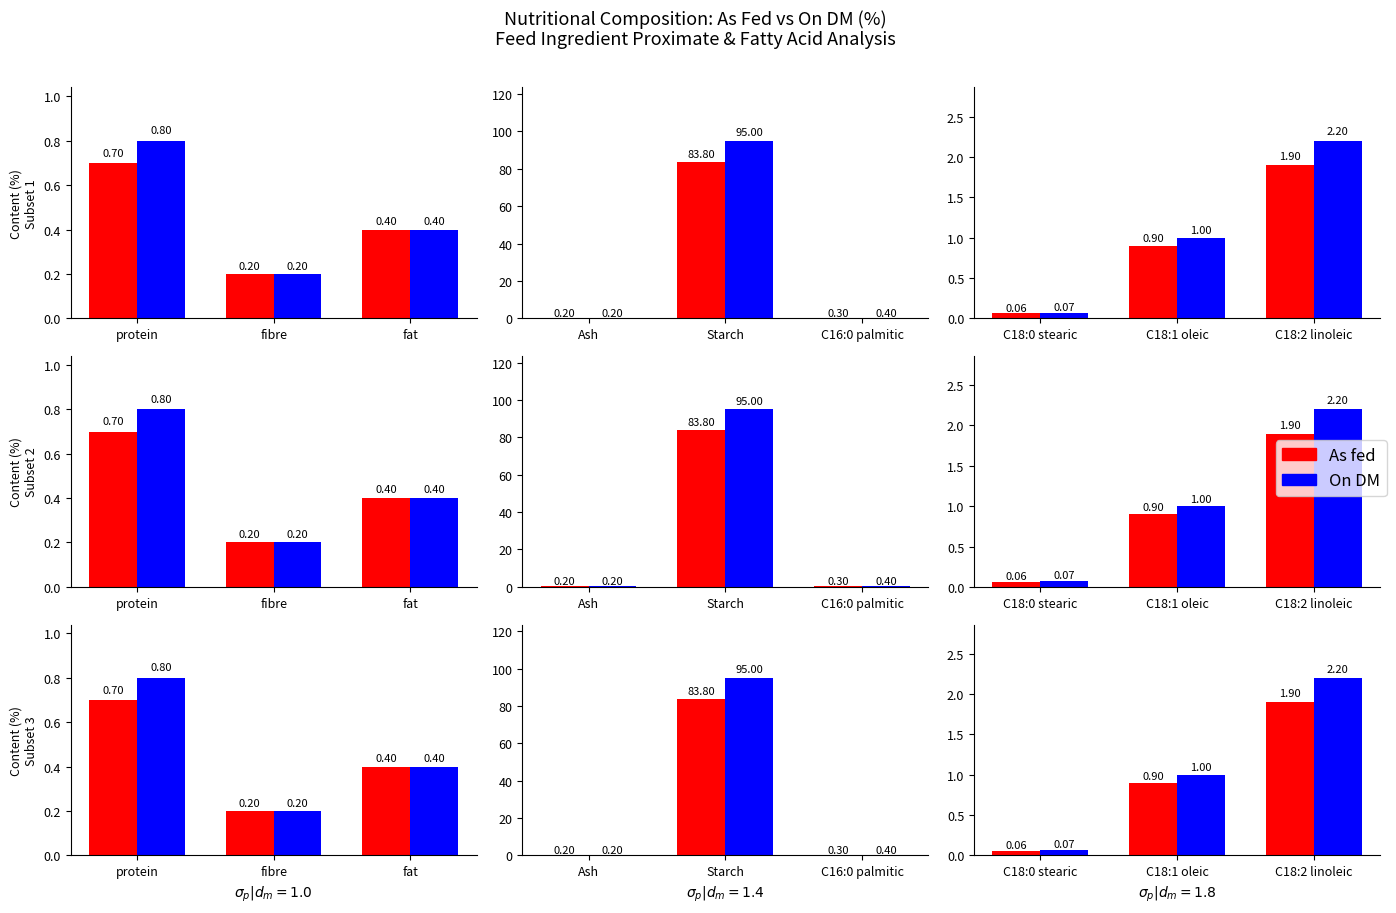

What is the label of the 2nd bar from the left?

C18:1 oleic